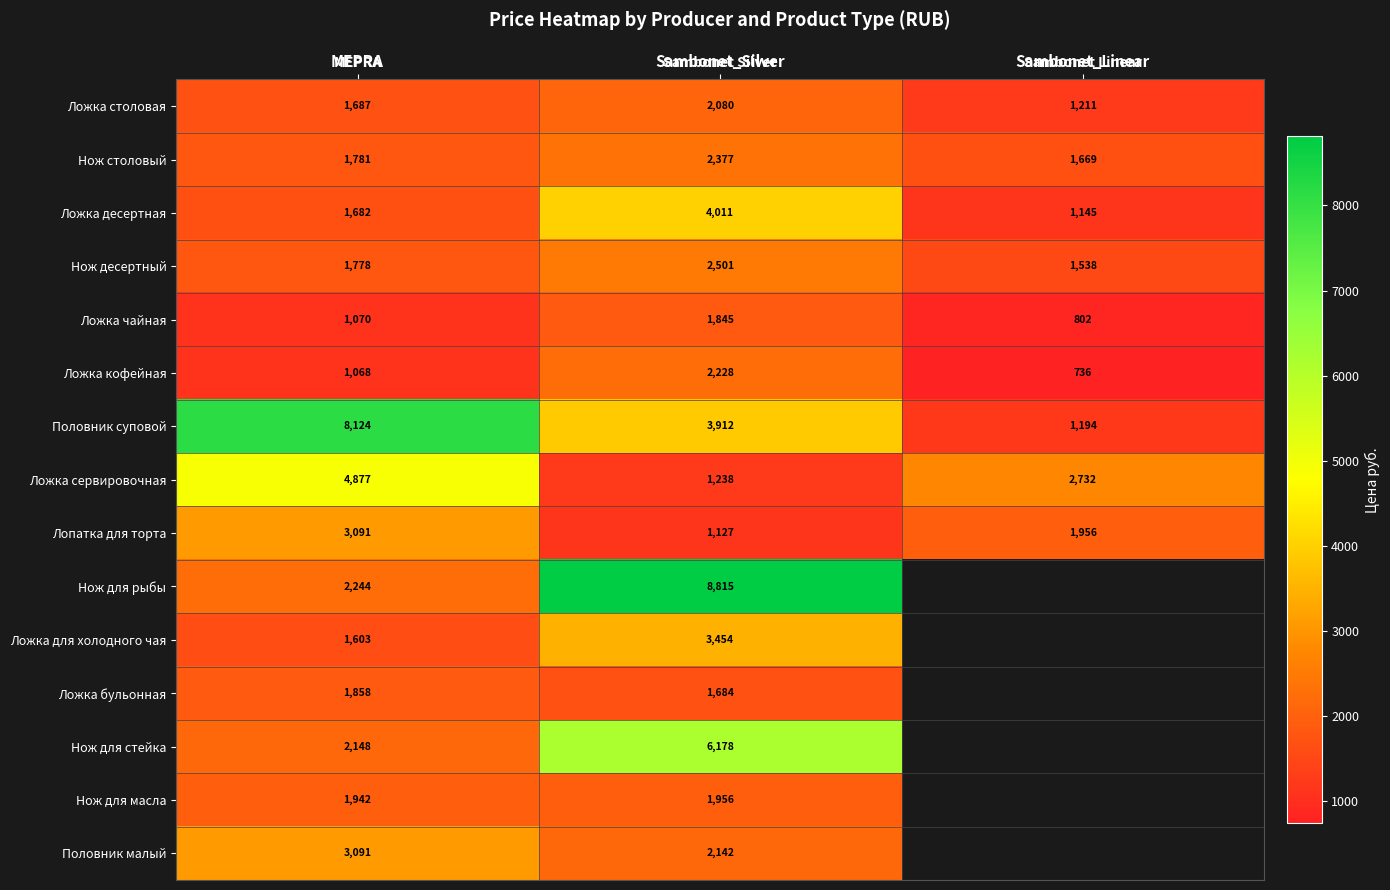

Rank the categories by Ложка сервировочная value from highest to lowest.

MEPRA, Sambonet_Linear, Sambonet_Silver